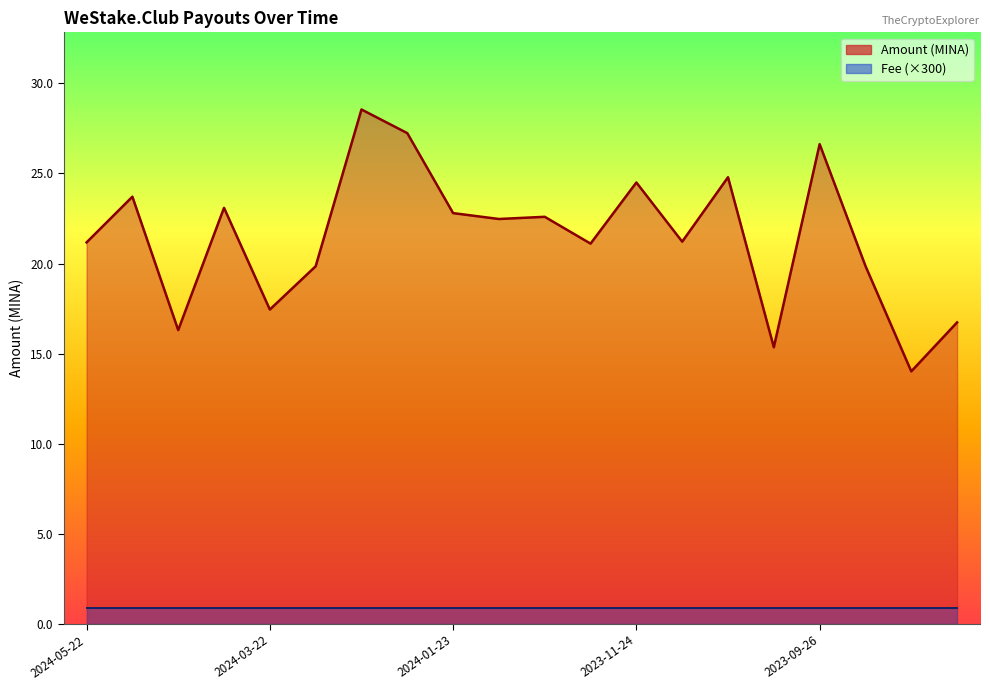

Reading left to right, what are all the values shown in this chart?

2024-05-22=21.2	2024-05-06=23.7	2024-04-22=16.3	2024-04-06=23.1	2024-03-22=17.4	2024-03-08=19.8	2024-02-21=28.6	2024-02-07=27.2	2024-01-23=22.8	2024-01-07=22.5	2023-12-25=22.6	2023-12-09=21.1	2023-11-24=24.5	2023-11-10=21.2	2023-10-26=24.8	2023-10-11=15.4	2023-09-26=26.6	2023-09-11=19.9	2023-08-28=14.0	2023-08-12=16.7